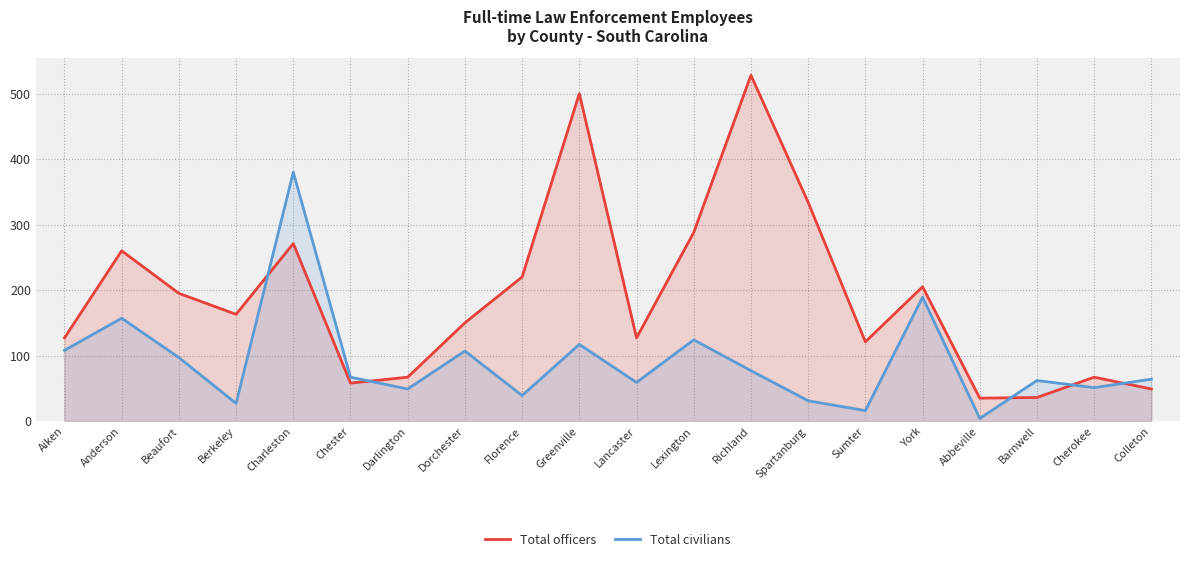

What is the sum of all Total civilians values?

1825